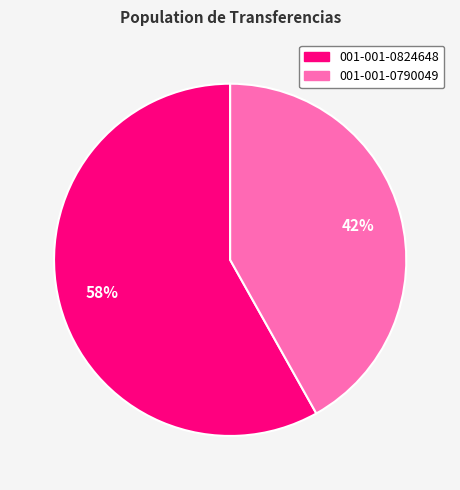

Rank the categories by value from highest to lowest.

001-001-0824648, 001-001-0790049